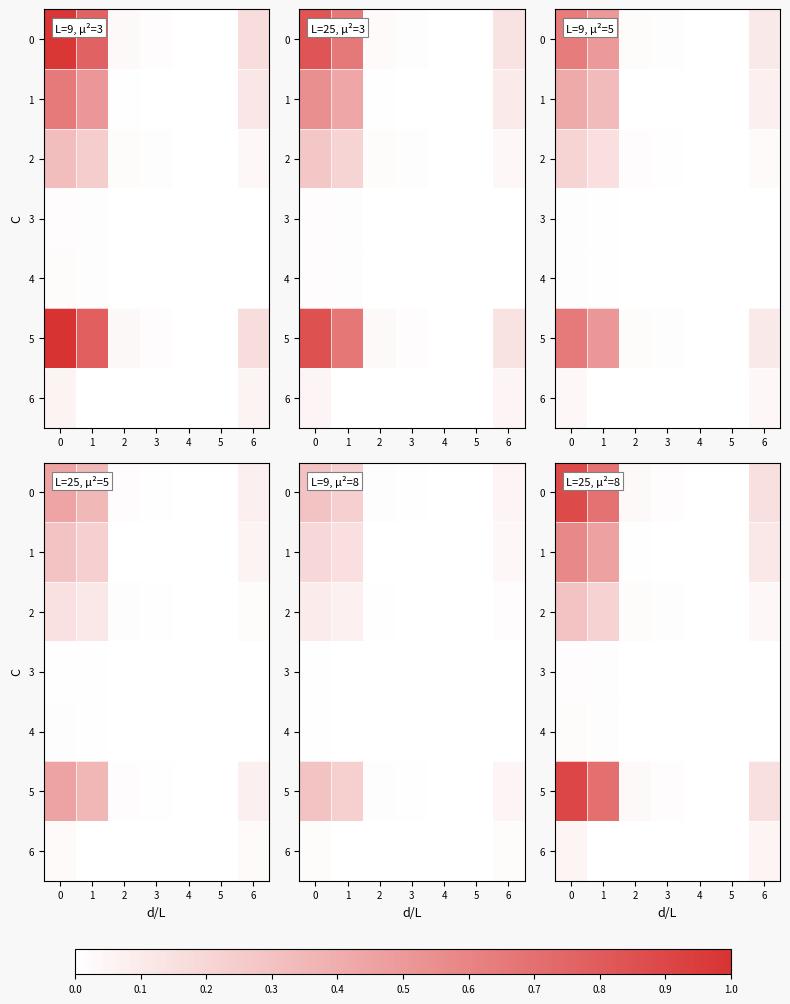

List the series in order of their peak value, lowest first.

3, 4, 6, 2, 1, 0, 5